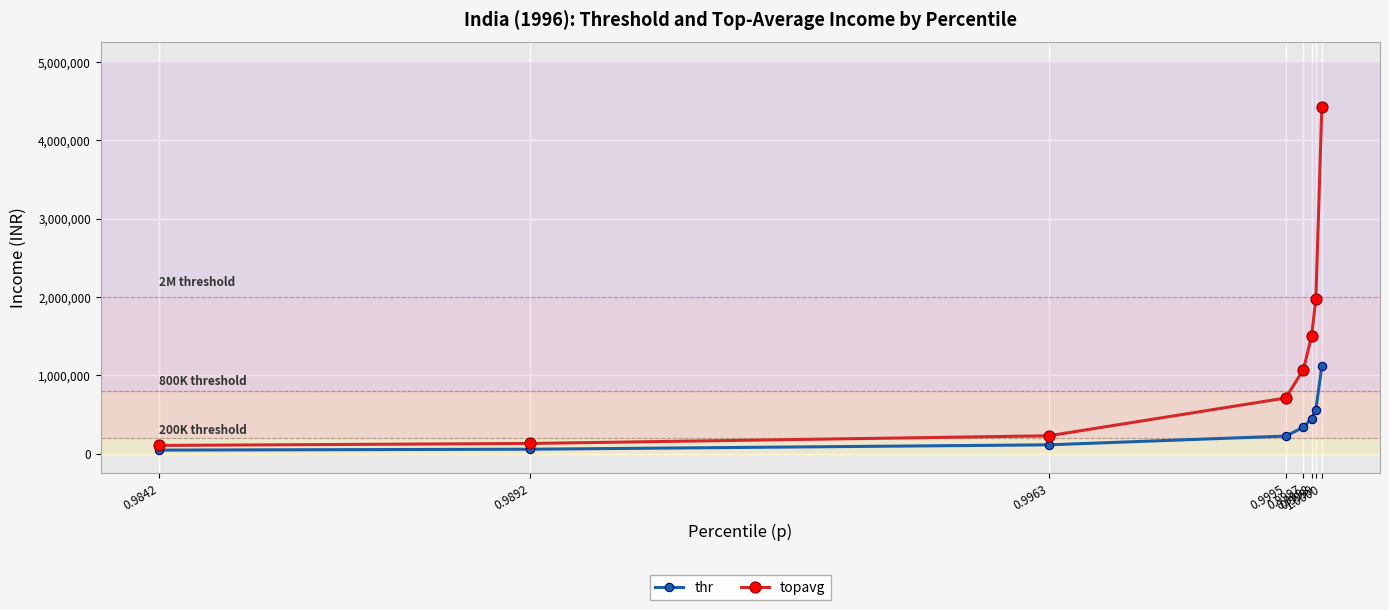

At how many categories does at least one series exceed 1229970?

3